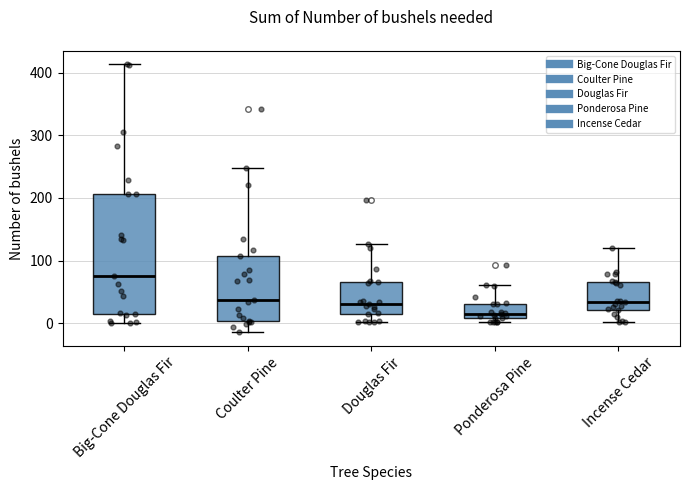

Which box has the lowest median line?

Ponderosa Pine